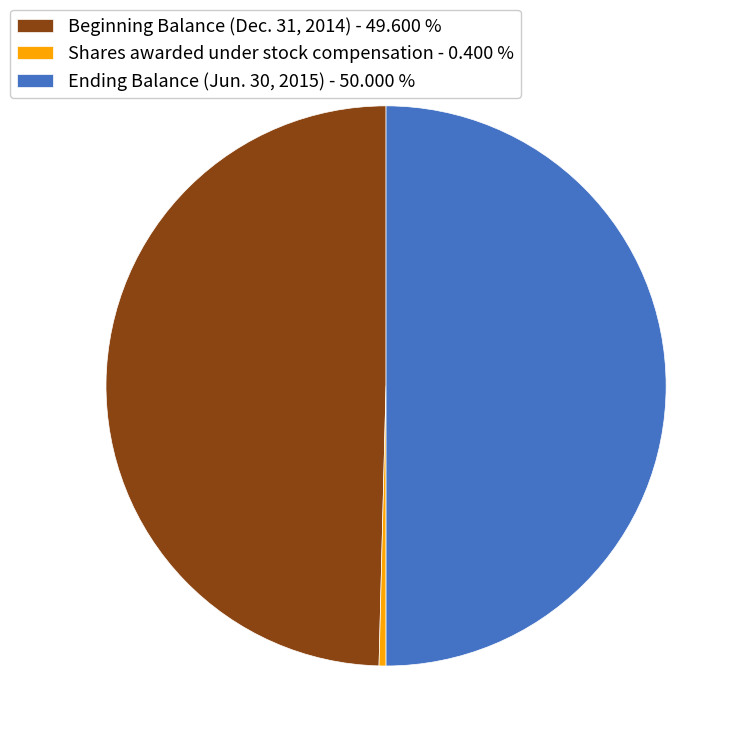

Which category has the smallest portion of the pie?

Shares awarded under stock compensation